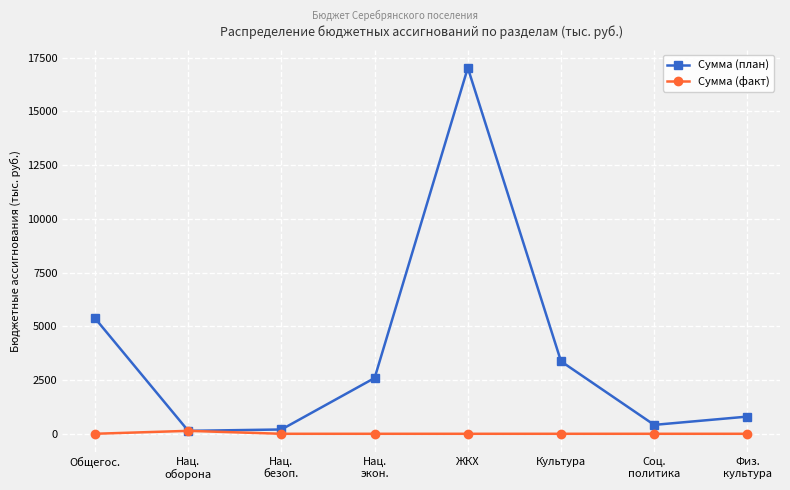

Which series changed the most between Общегос. and ЖКХ?

Сумма (план)